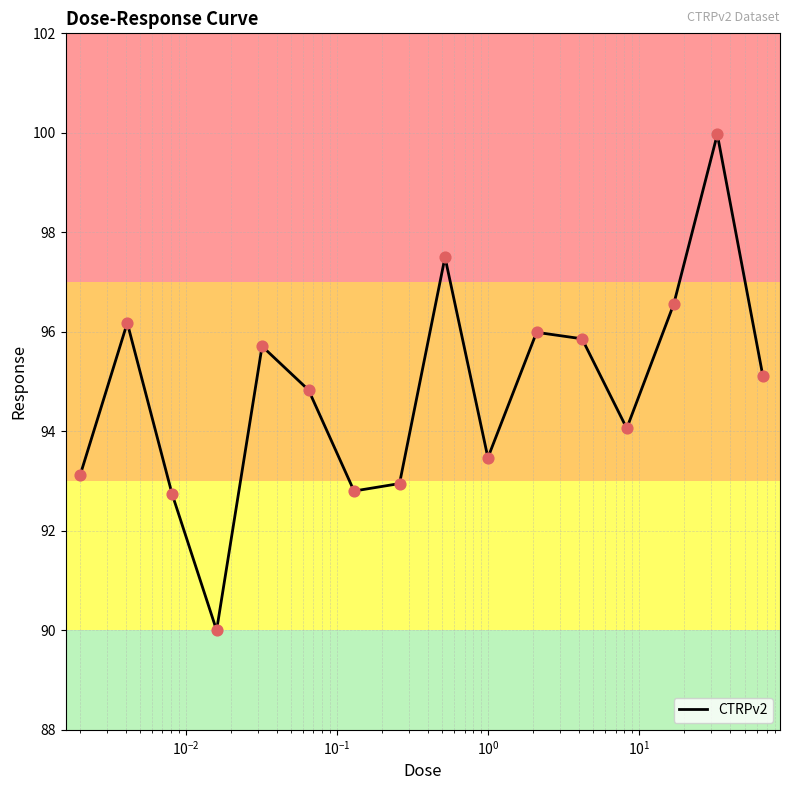

What is the maximum value shown in the chart?

100.0